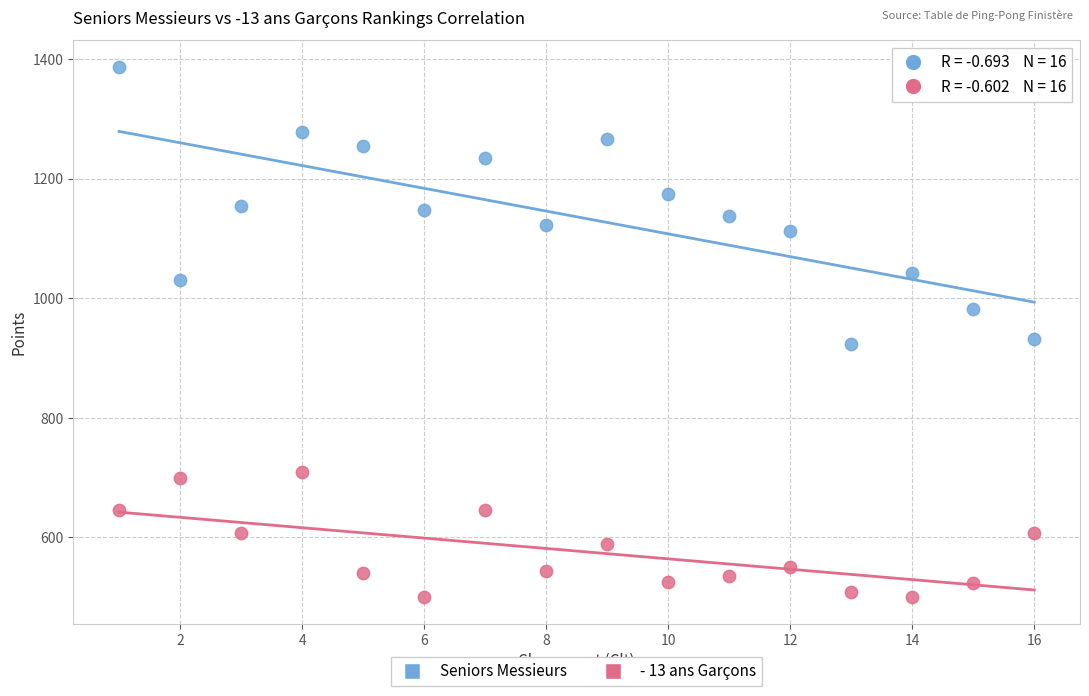

Which series has the largest Y range (max minus min)?

Seniors Messieurs